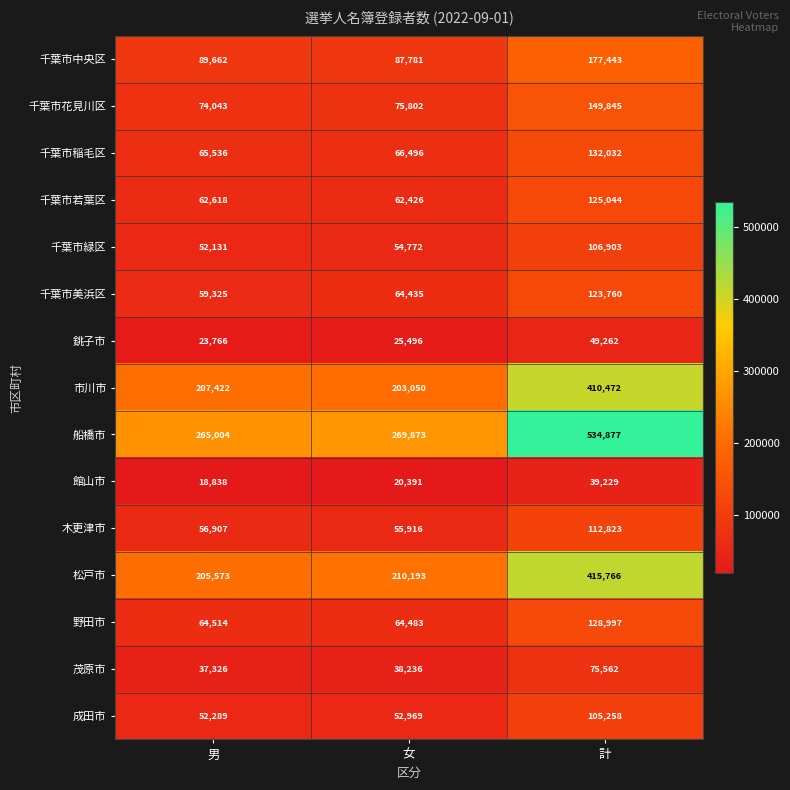

Which series has the largest total across all categories?

船橋市